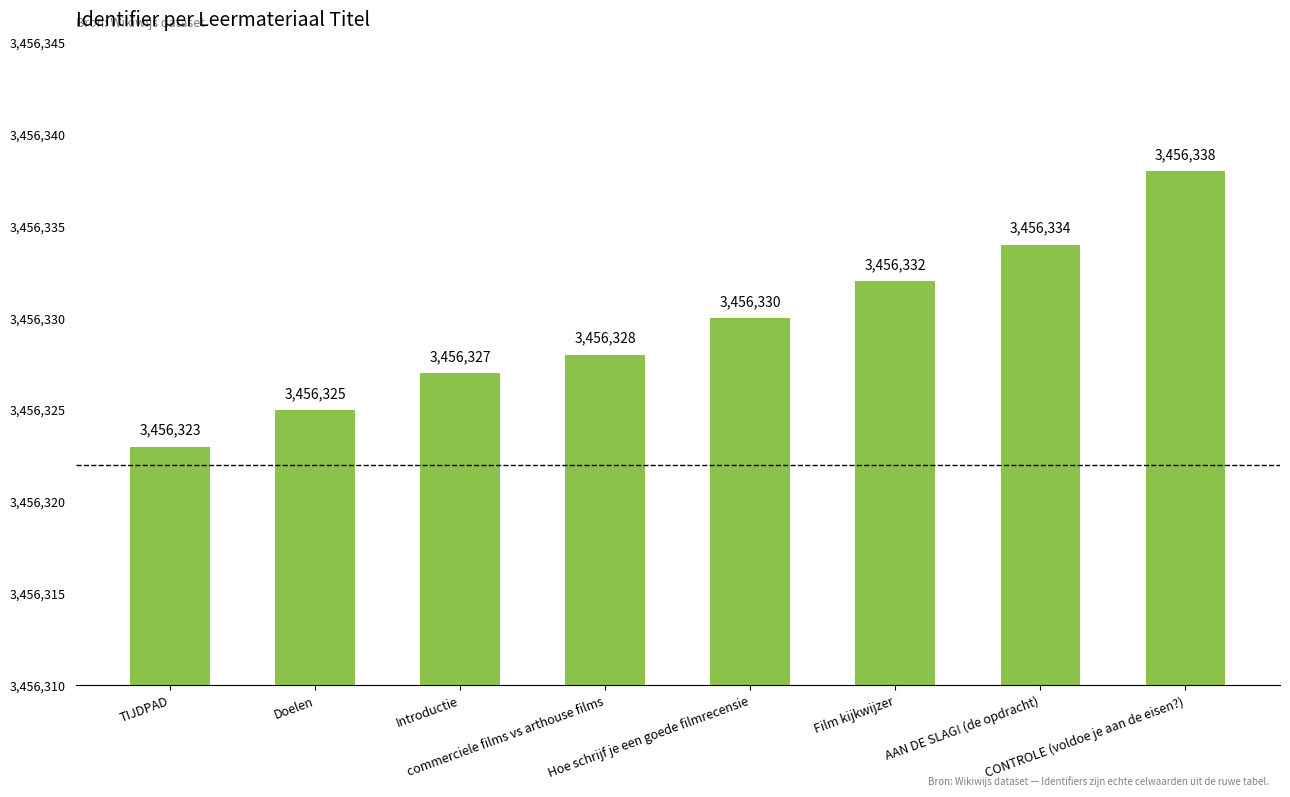

What is the label of the 3rd bar from the right?

Film kijkwijzer